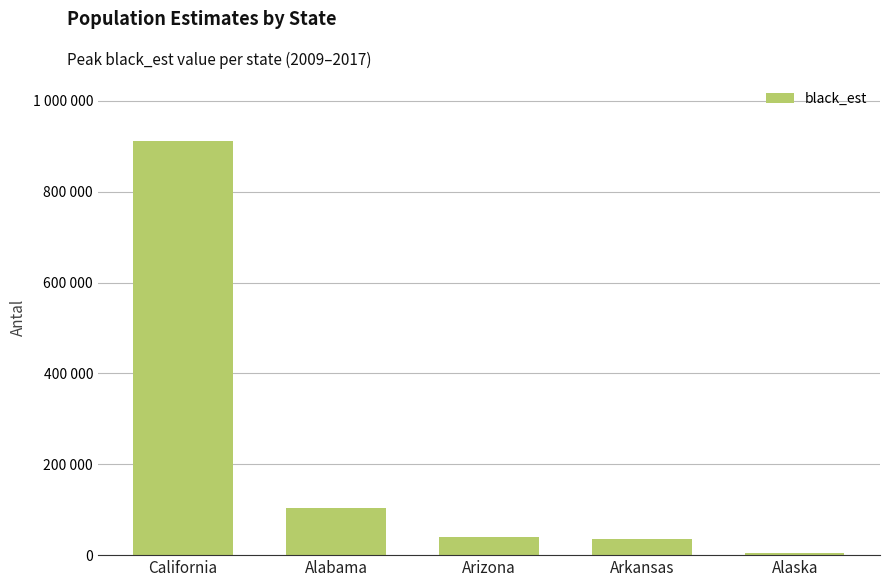

Are the bars horizontal?

No